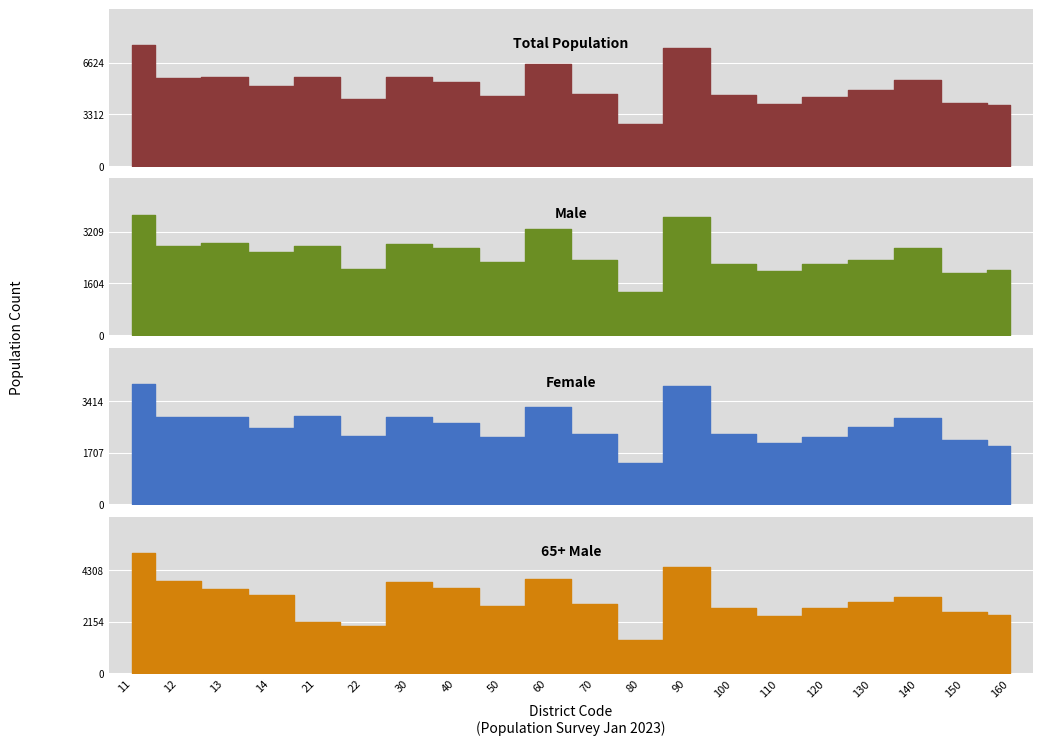

Where do Female and 65+ Male first cross each other?

14 and 21